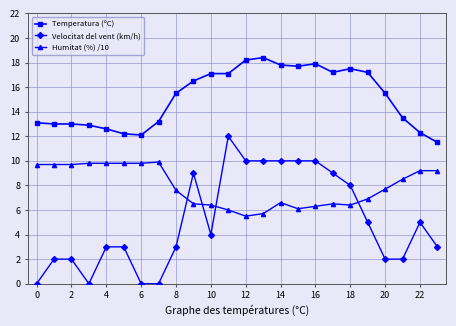

How many values in the Velocitat del vent (km/h) series are below 4?

12